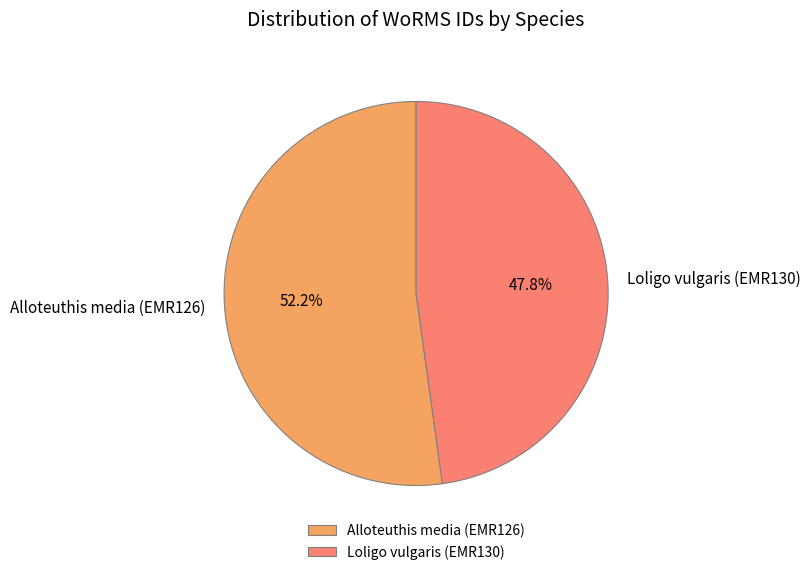

Count the number of slices in the pie.

2